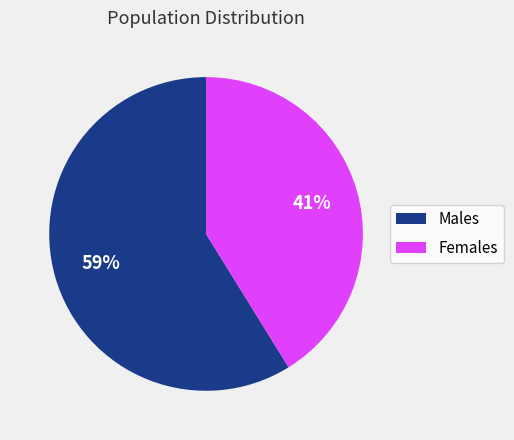

Combined, do Males and Females account for over 50%?

Yes